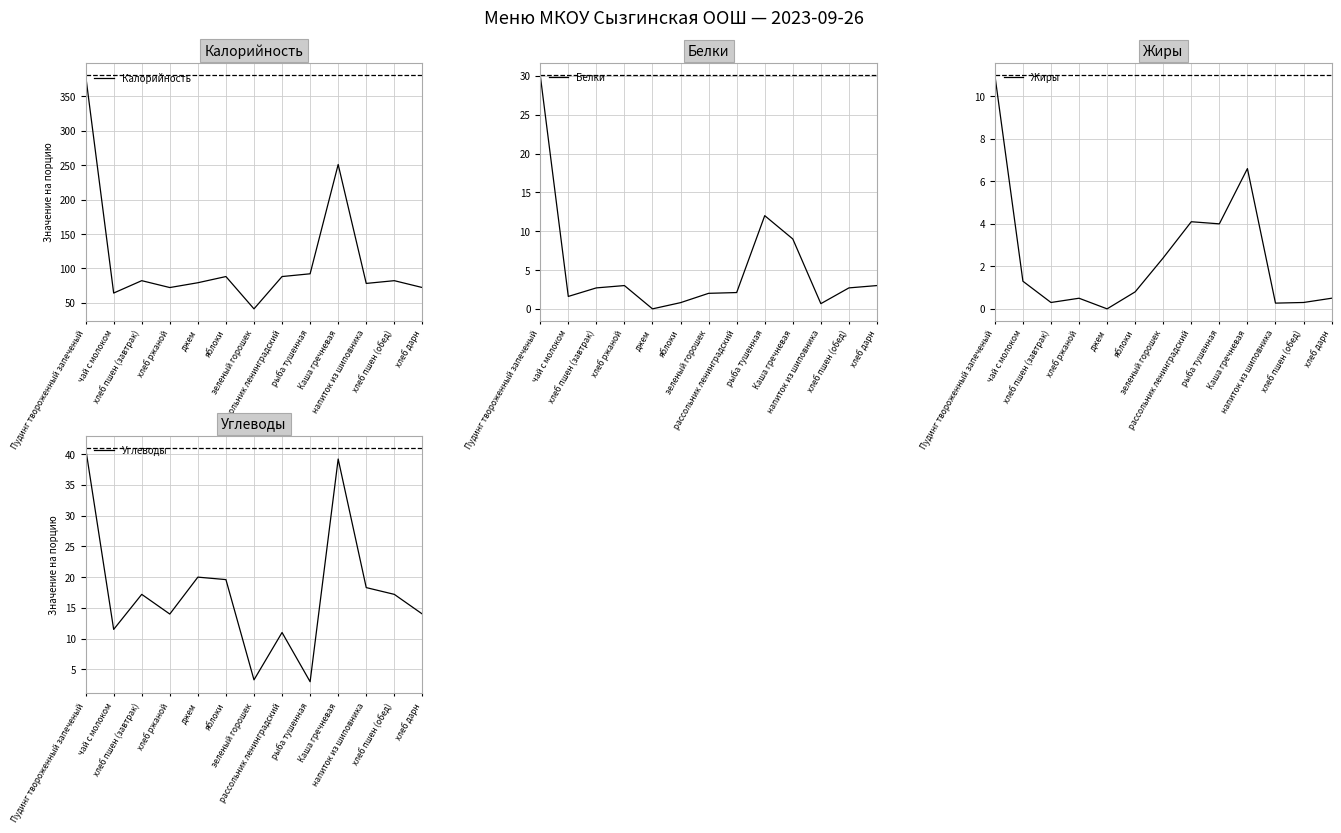

True or false: Калорийность has more than 0 points higher than both neighbors.

True